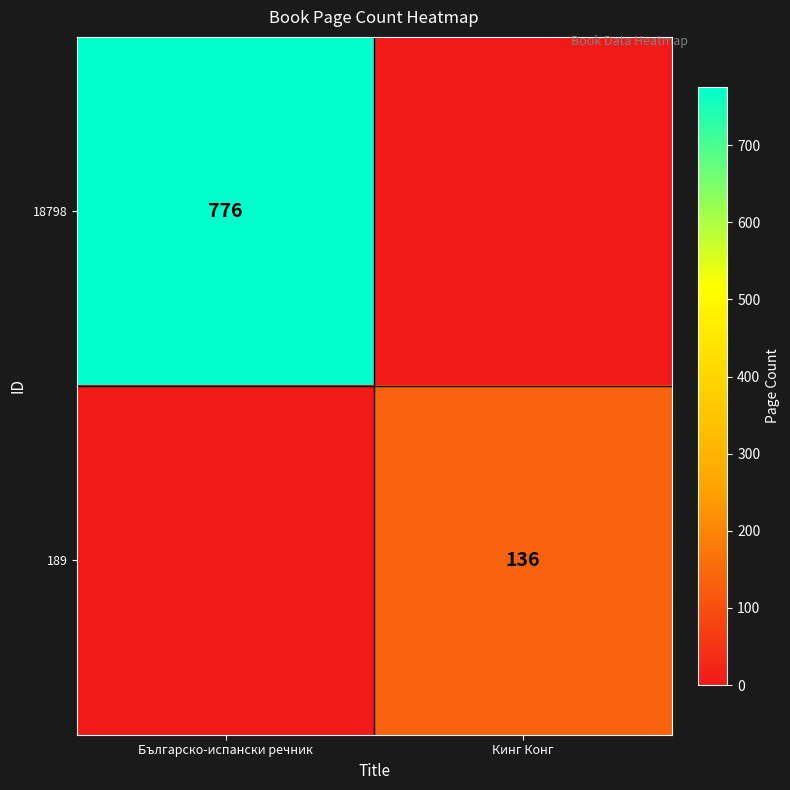

True or false: 189 has a value of 136 at Кинг Конг.

True